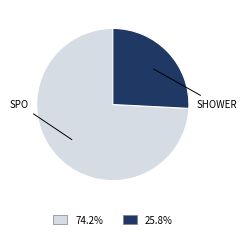

Is there a majority slice in this chart?

Yes